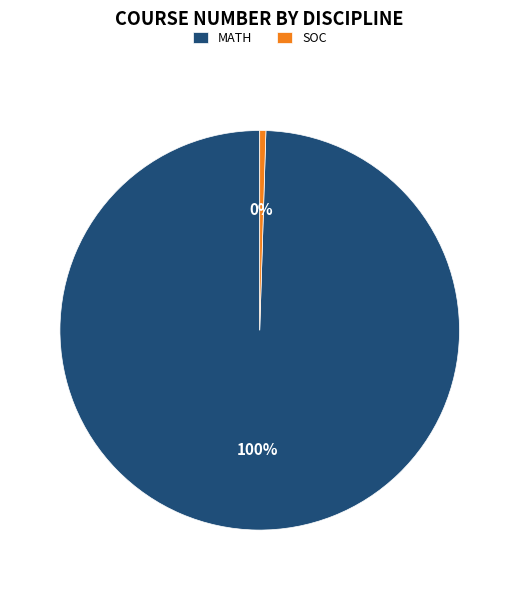

To the nearest percent, what portion does MATH represent?

100%